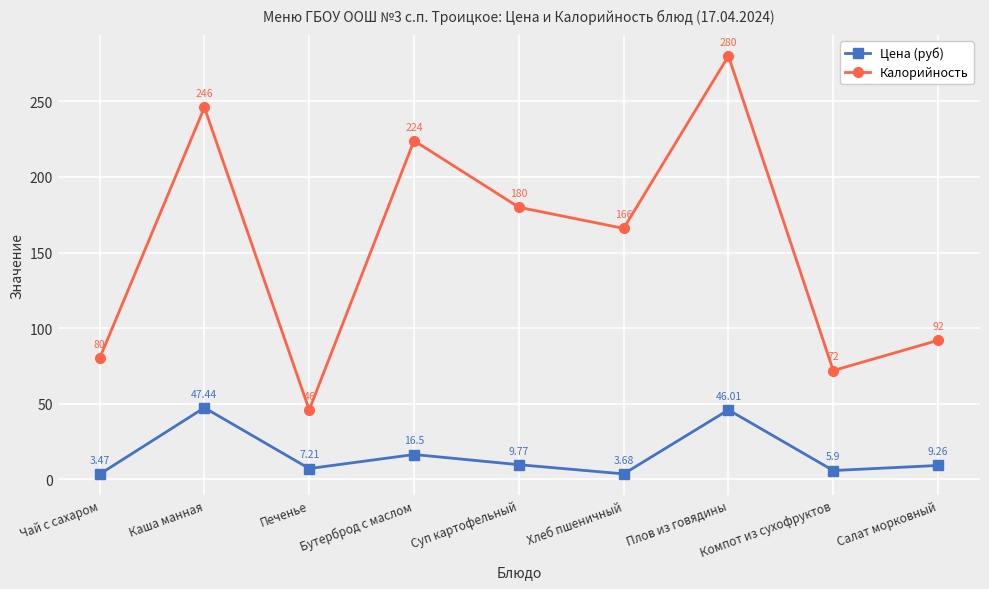

What is the maximum value shown in the chart?

280.0